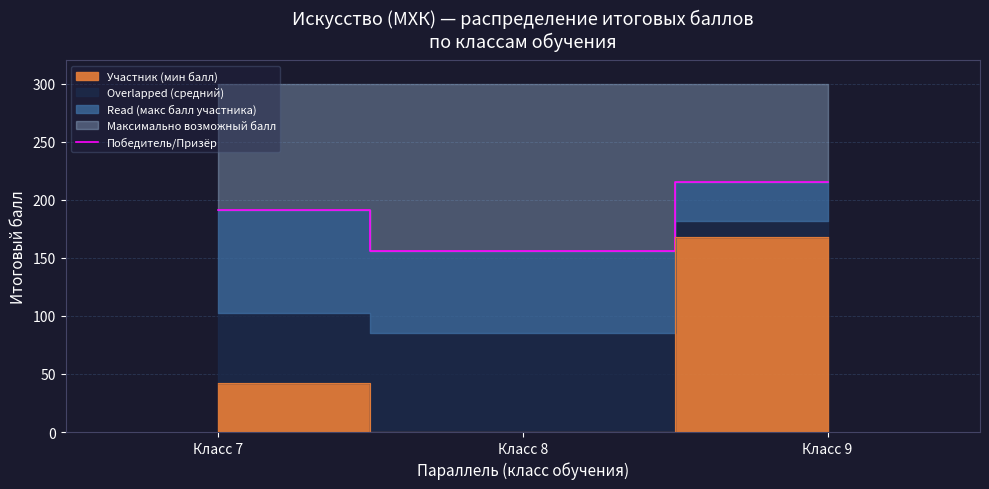

Where is the data nearest to the value 185?

Класс 7